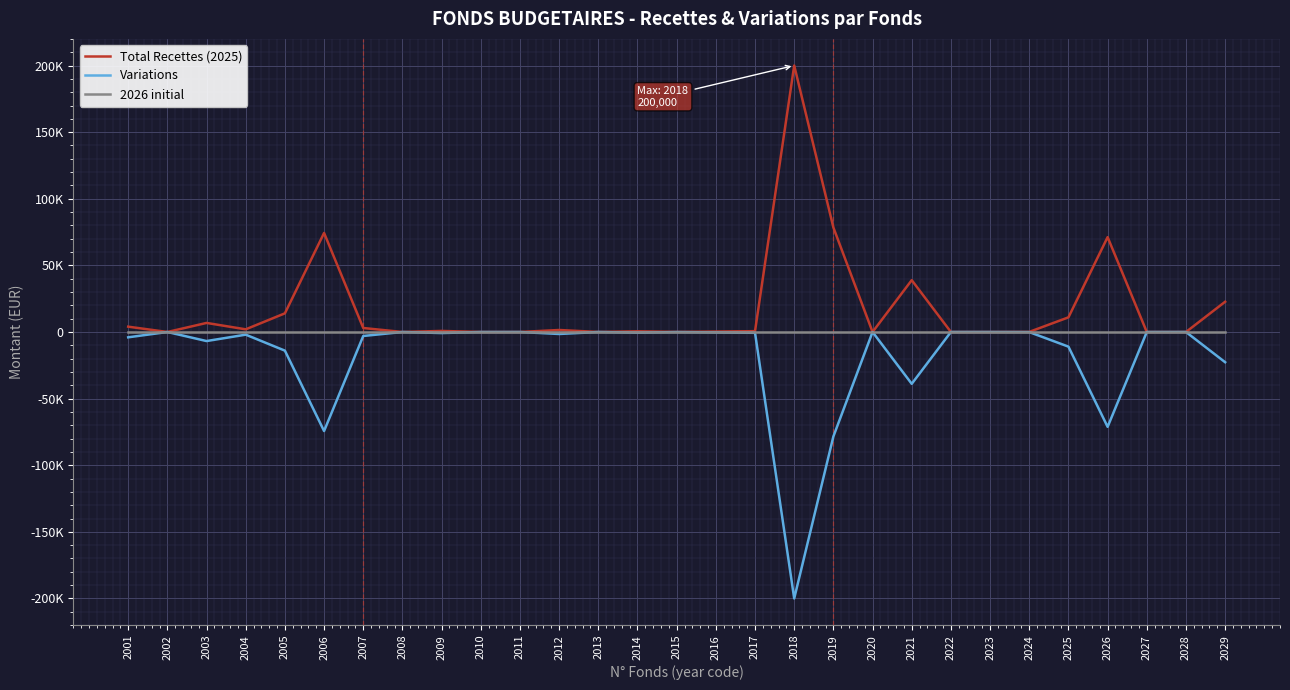

Between 2005 and 2027, which is larger?

2005